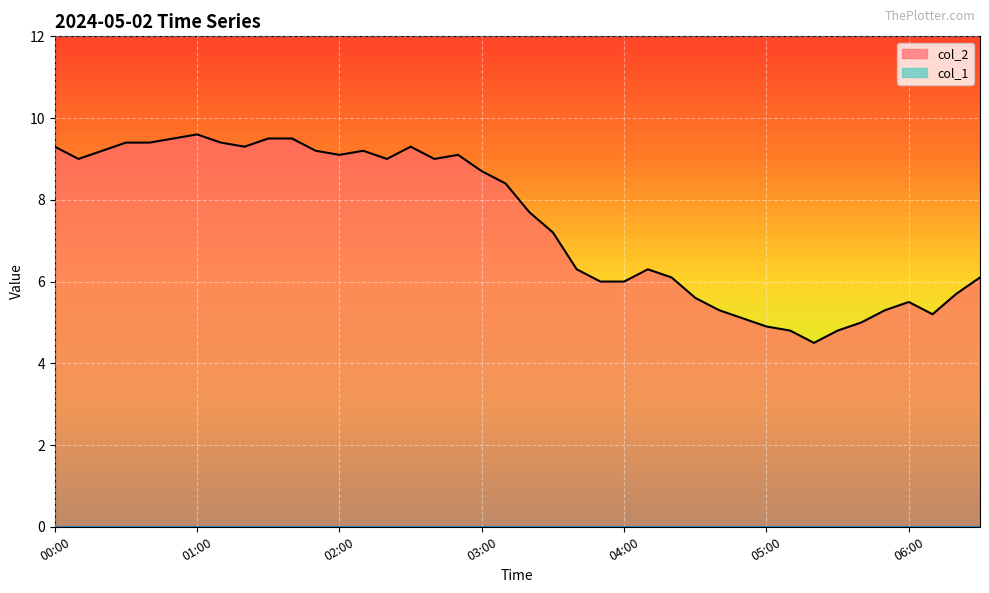

Rank the series by their average value, from lowest to highest.

col_1 line, col_2 line